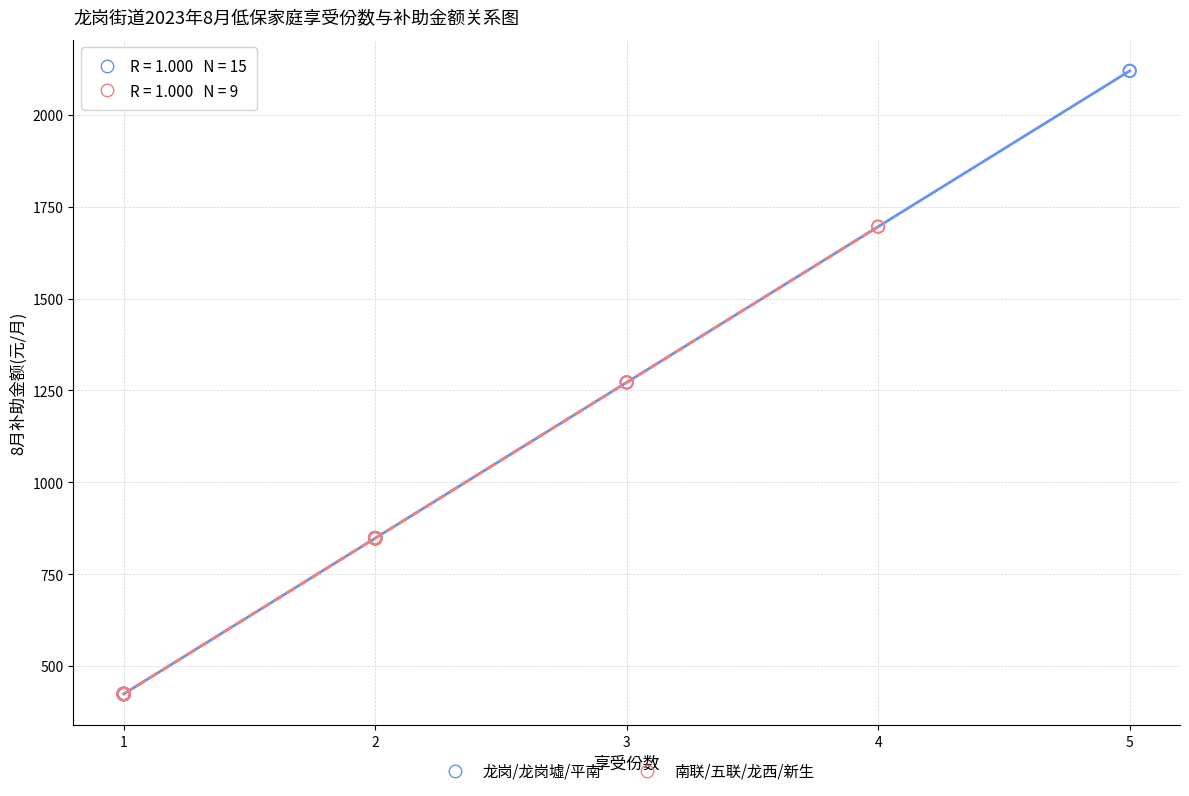

Which series has the largest Y range (max minus min)?

龙岗/龙岗墟/平南